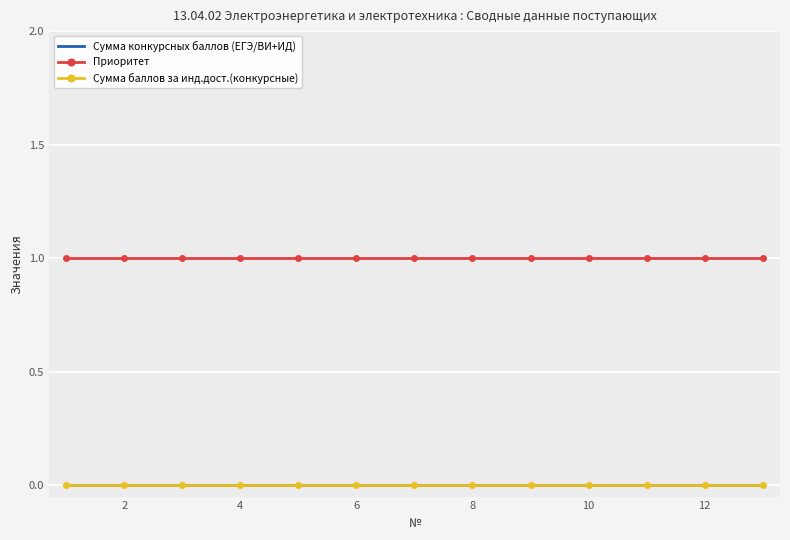

What is the maximum value shown in the chart?

1